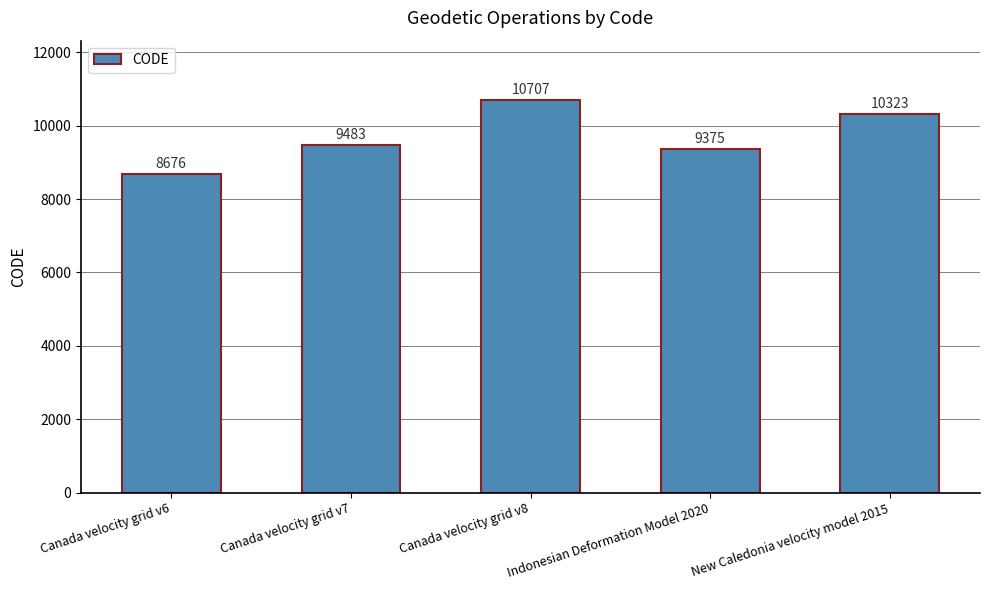

Reading right to left, extract all data points from this chart.

New Caledonia velocity model 2015=10323	Indonesian Deformation Model 2020=9375	Canada velocity grid v8=10707	Canada velocity grid v7=9483	Canada velocity grid v6=8676